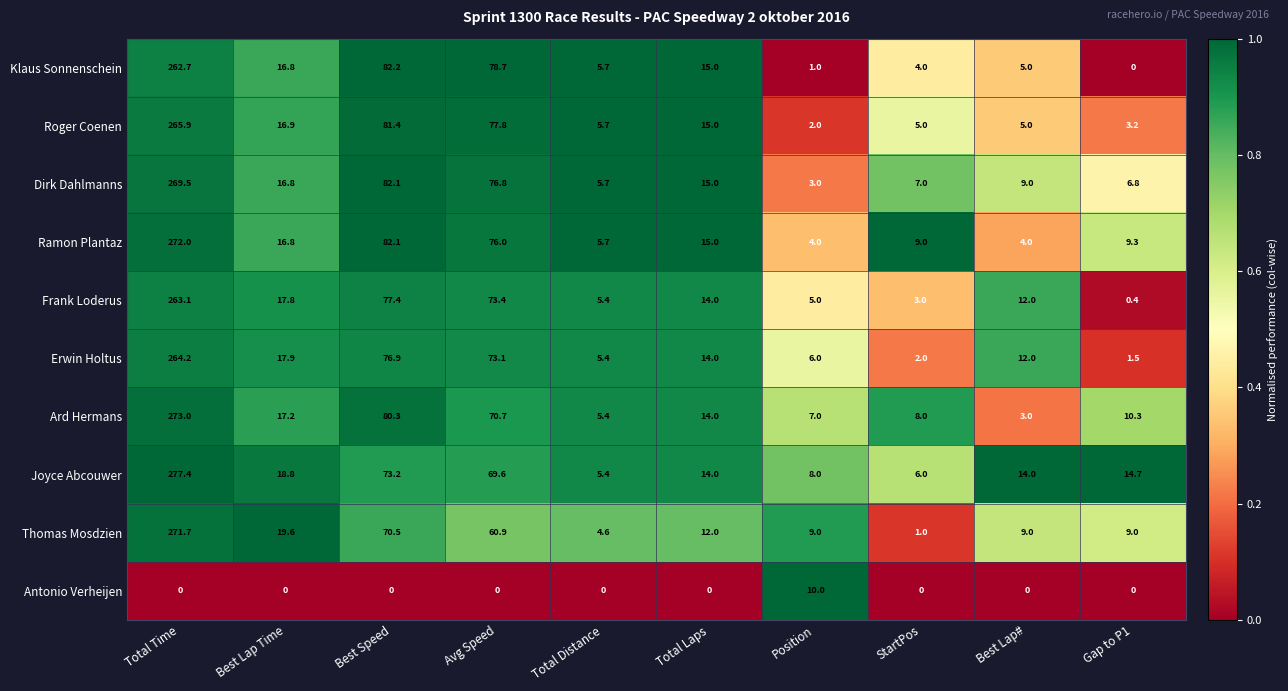

Which series changed the most between Position and Gap to P1?

Antonio Verheijen